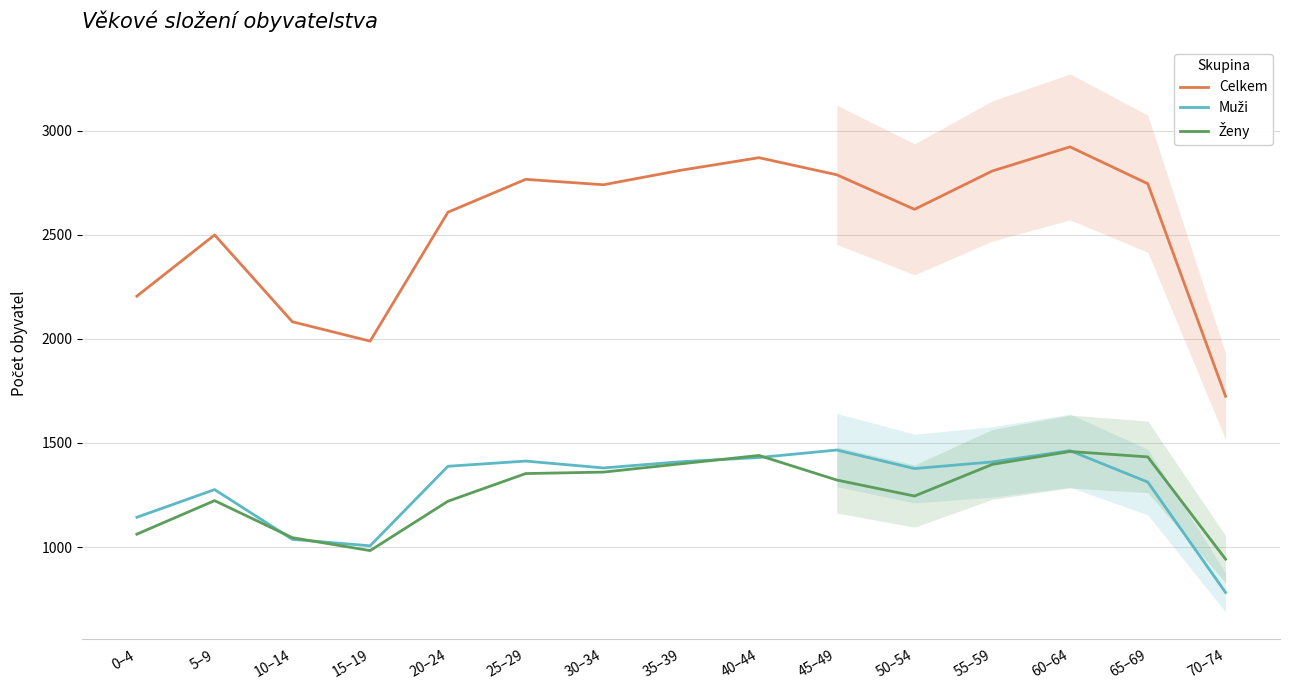

Is the value of Celkem at 30–34 greater than the value of Muži at 45–49?

Yes